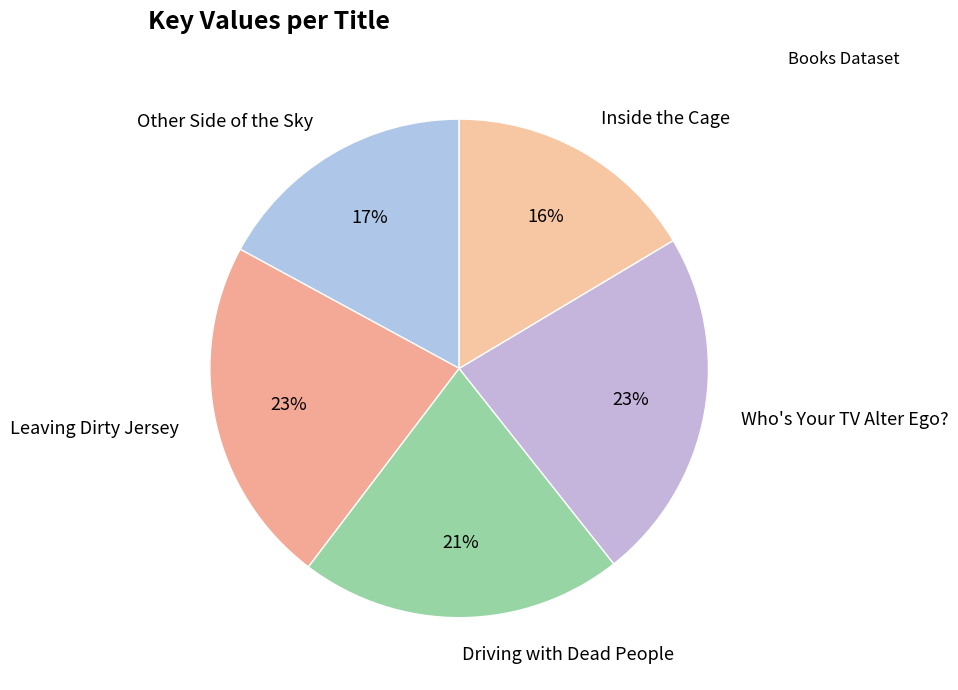

To the nearest percent, what portion does Inside the Cage represent?

16%